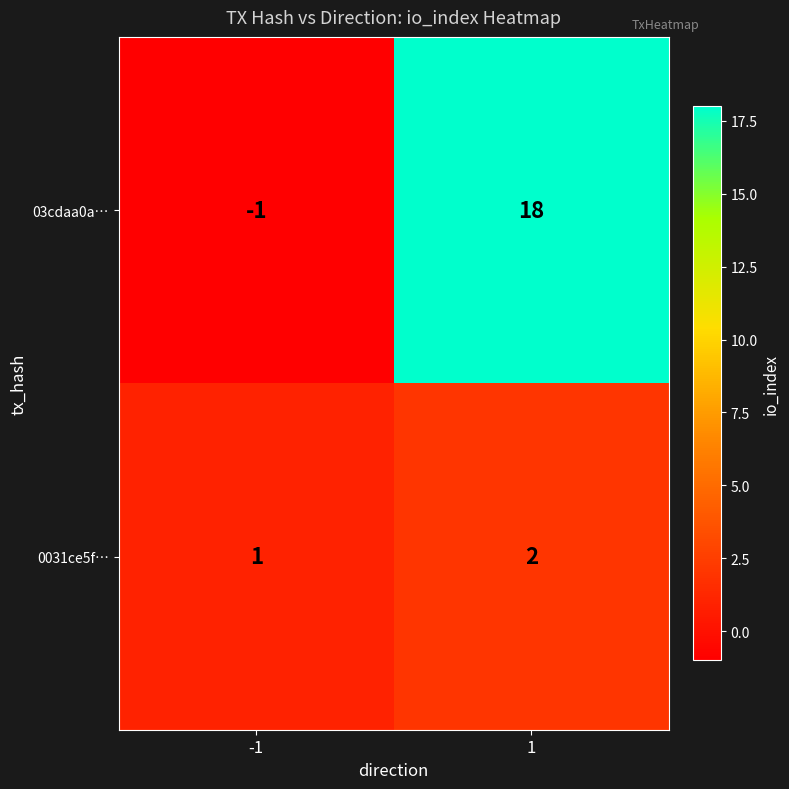

Is it true that 03cdaa0a… equals 18 at 1?

True